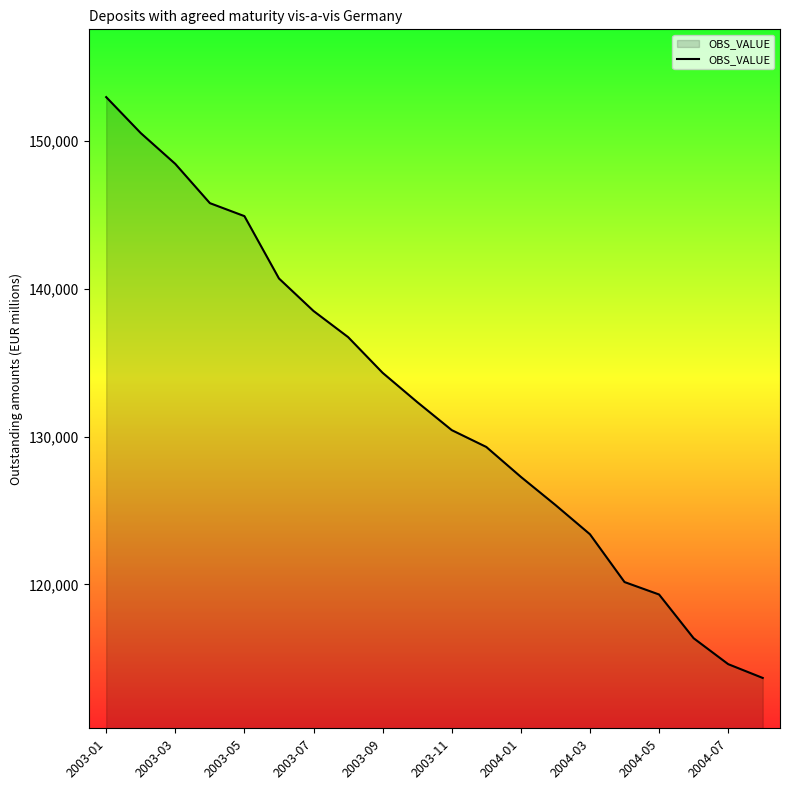

What is the maximum value shown in the chart?

152991